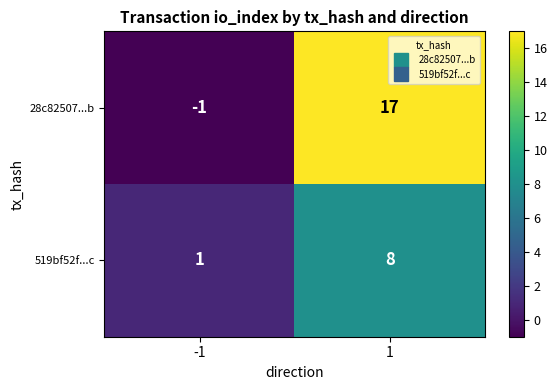

What is the maximum value shown in the chart?

17